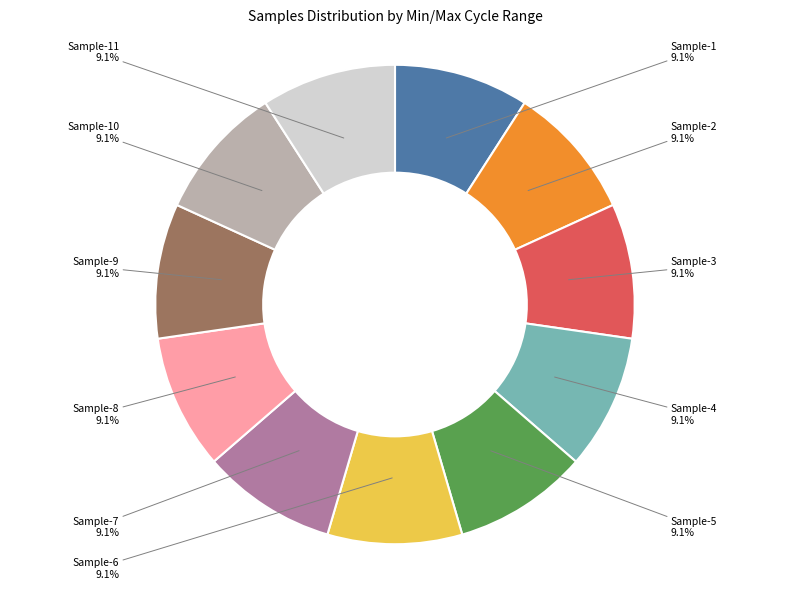

Combined, what portion of the pie is Sample-2 and Sample-4?

18.2%